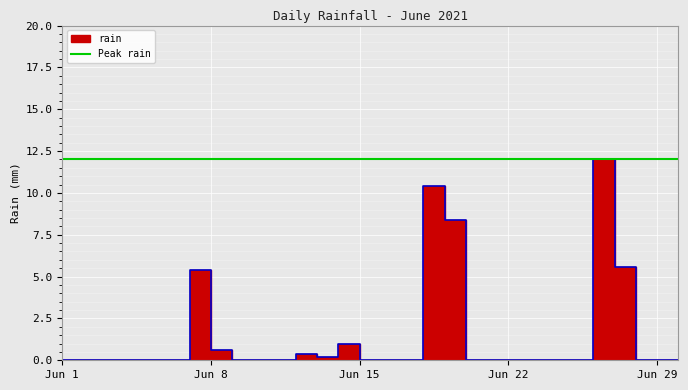

What is the change in value from 2021-06-04 to 2021-06-08?

+5.4